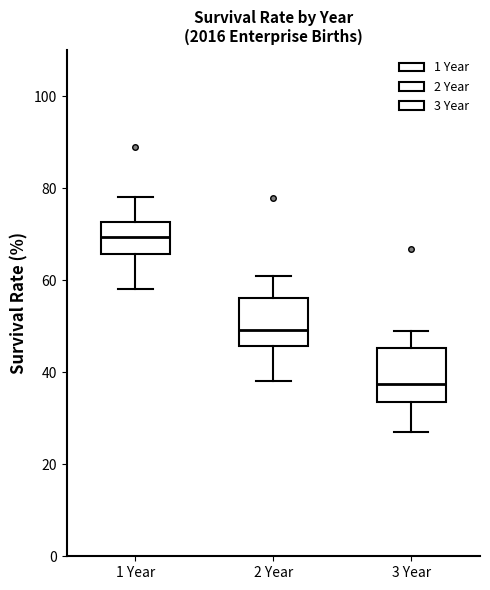

Reading left to right, transcribe this box plot: for each box, give where its median line is, the range the box spans, and where its two whiskers end, as read against the y-axis. The values are not printed on the chart, so give them approximately, as read against the axis.

1 Year: median 70, box 66 to 72, whiskers 58 to 78
2 Year: median 50, box 46 to 56, whiskers 38 to 60
3 Year: median 38, box 34 to 46, whiskers 28 to 48